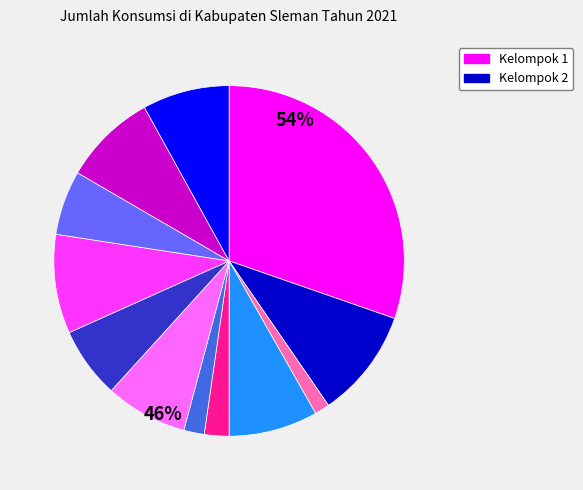

Is there any slice that represents more than half of the pie?

No